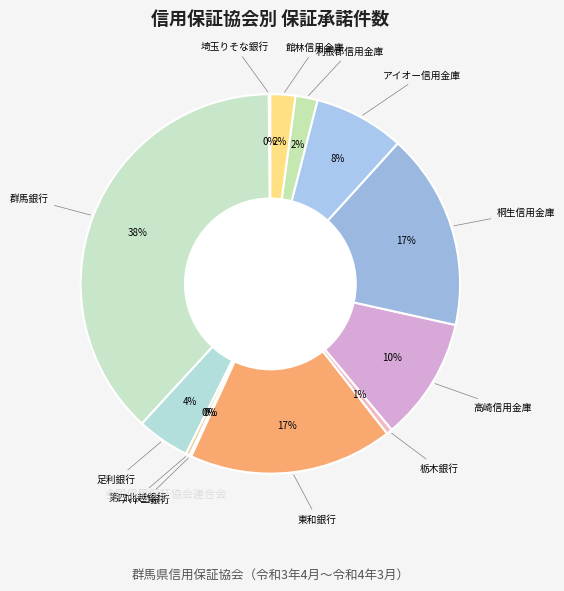

To the nearest percent, what is the average slice percentage?

8%